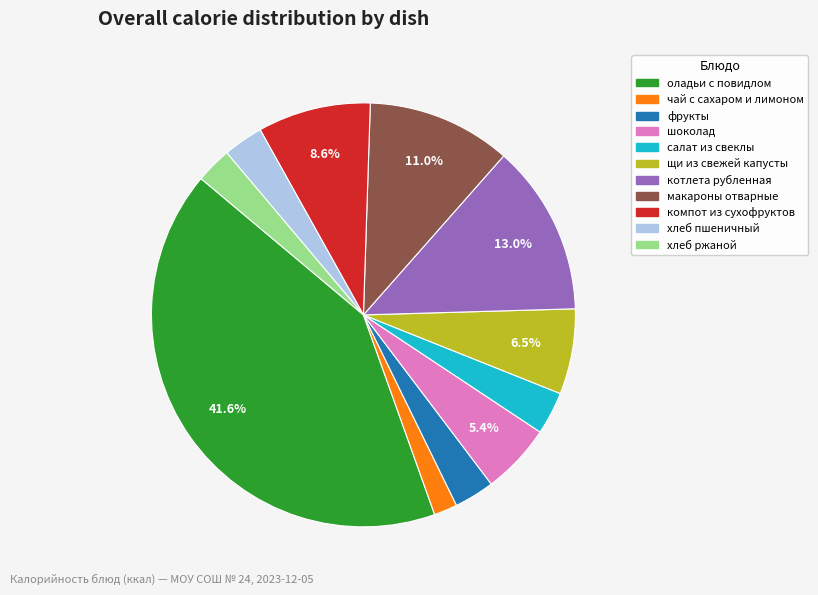

How many slices are in this pie chart?

11